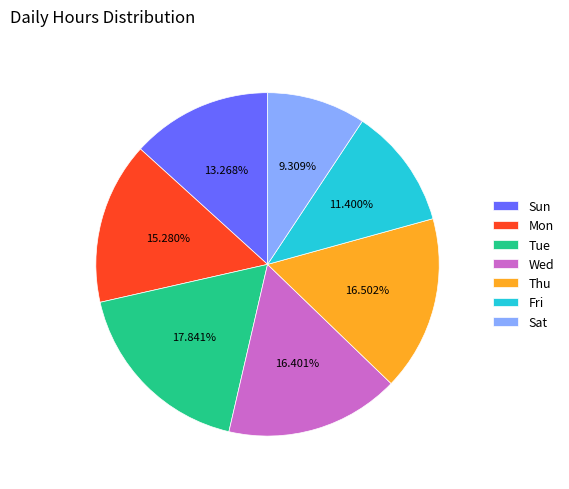

How much of the chart is everything except Tue?

82.2%